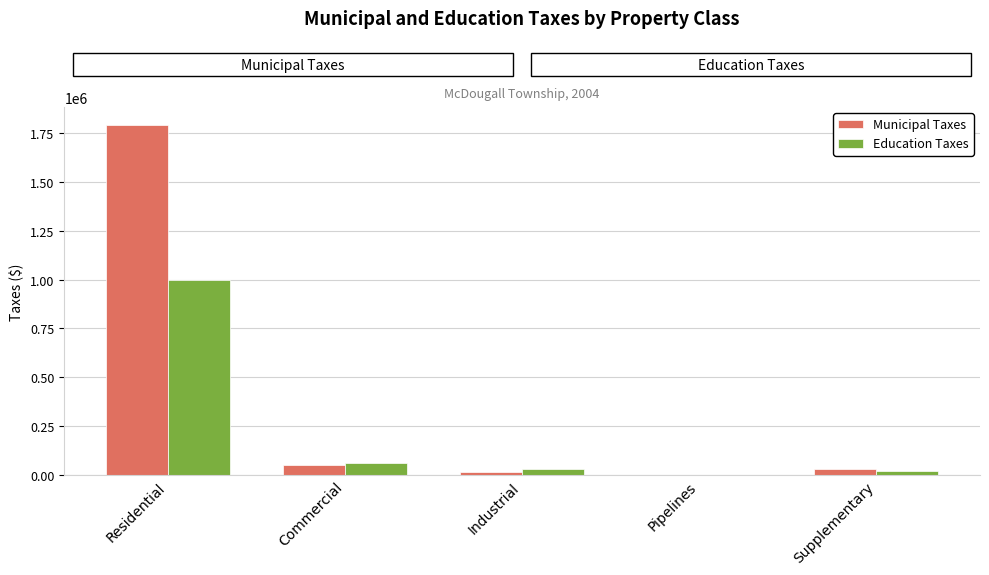

Reading left to right, list all the values displayed in this chart.

Municipal Taxes: 1794001	50836	14684	0	29642
Education Taxes: 999269	61771	27891	0	17747